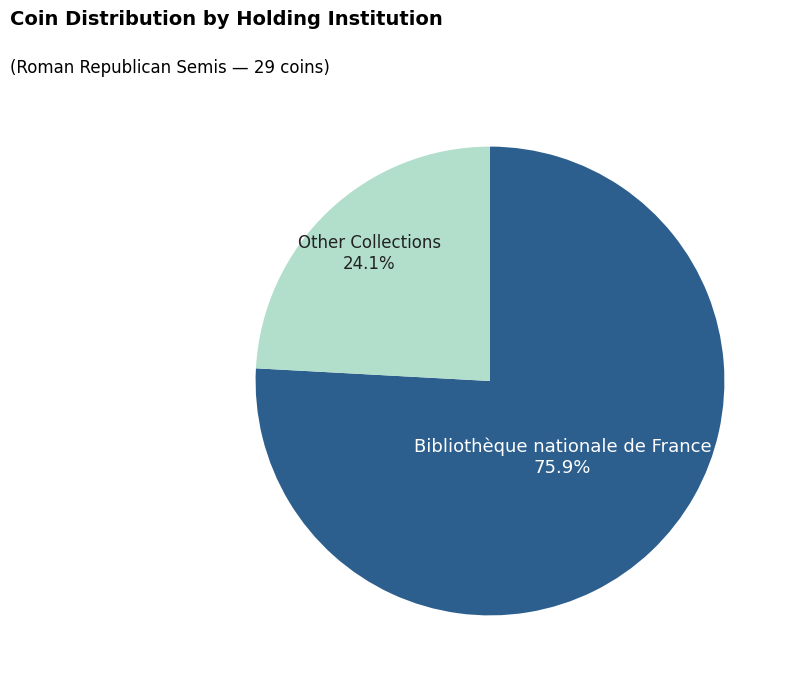

Is there a majority slice in this chart?

Yes